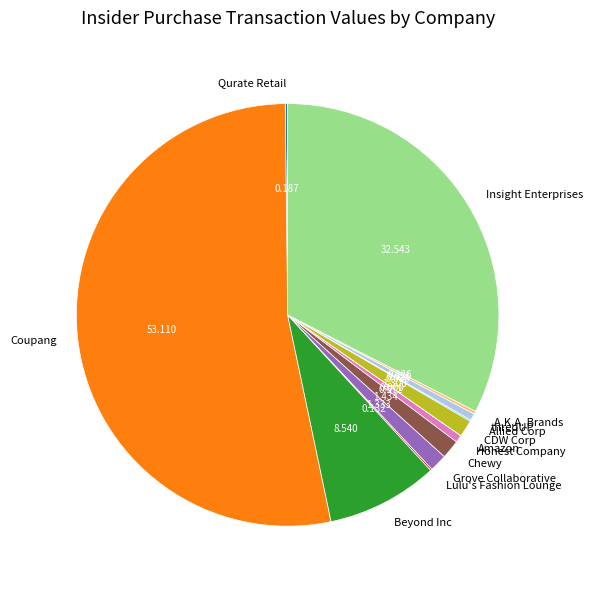

Which slice is the largest?

Coupang